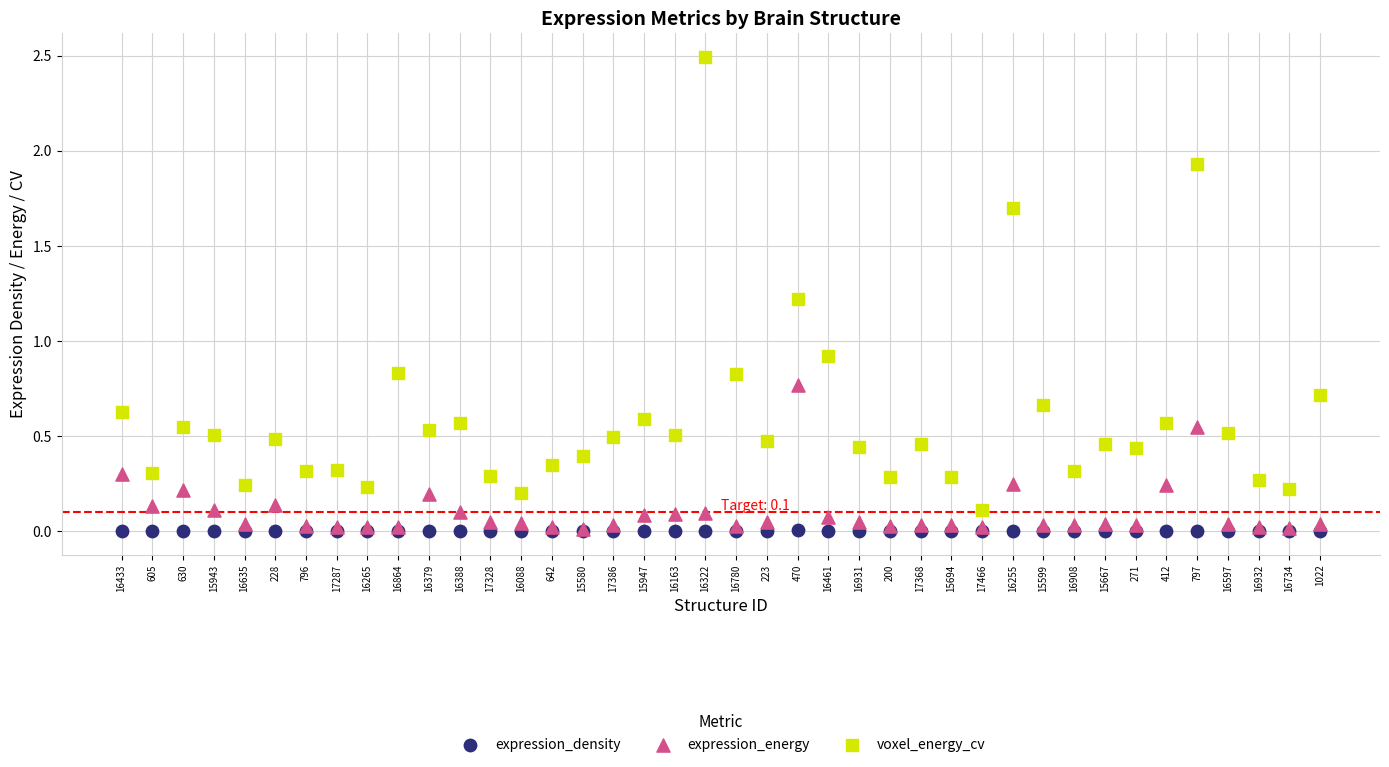

Which series has the widest spread of Y values?

voxel_energy_cv